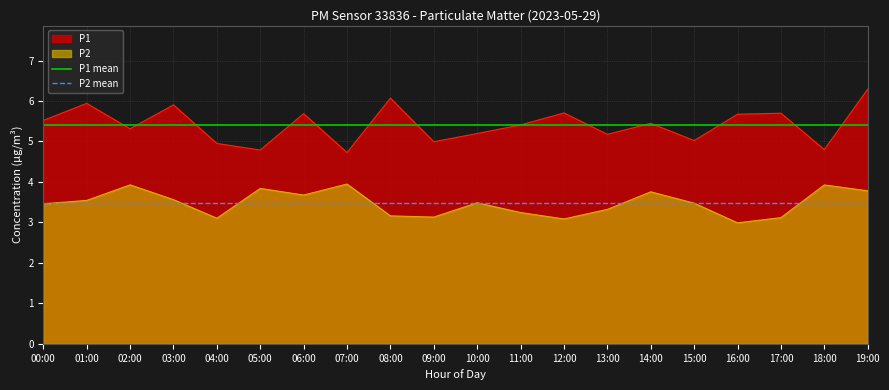

What is the lowest value of the P2 series?

3.0